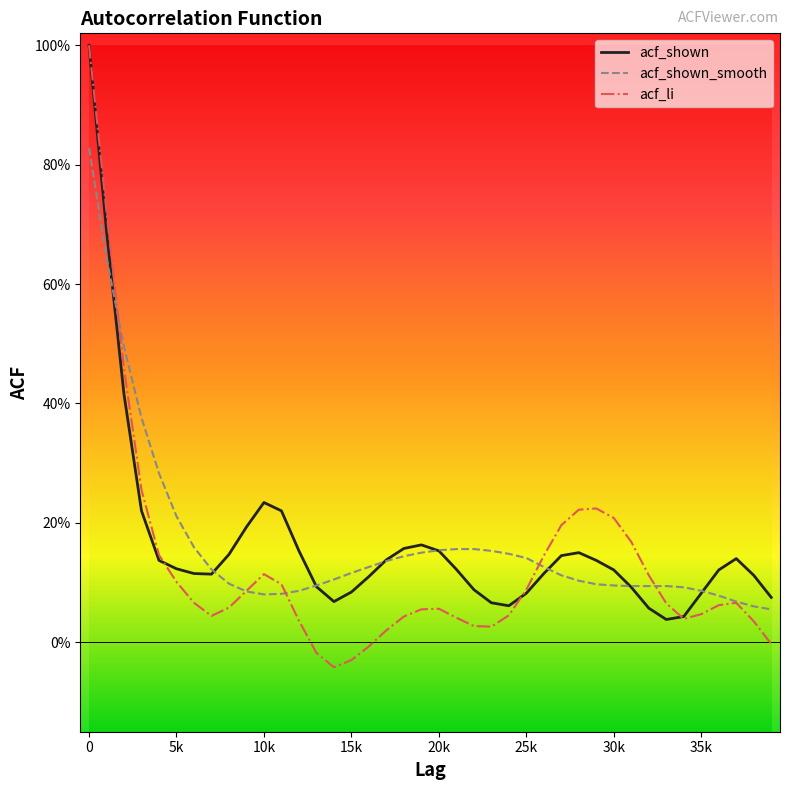

Does the chart display data point markers on the line(s)?

No